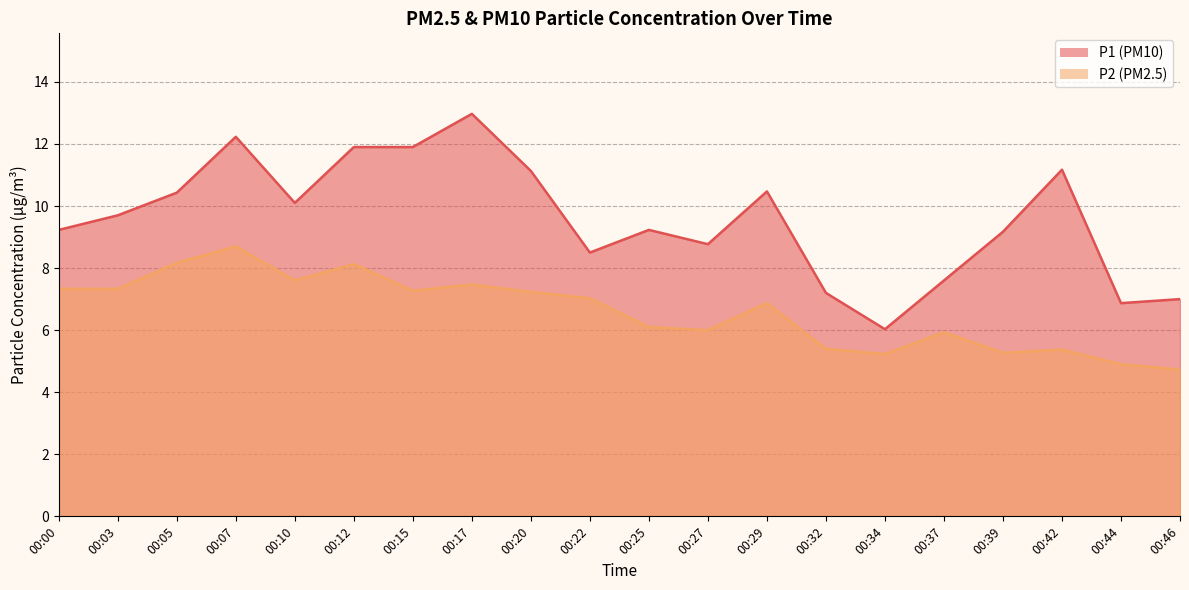

List the labels in order of P2 value, smallest first.

00:46, 00:44, 00:34, 00:39, 00:42, 00:32, 00:37, 00:27, 00:25, 00:29, 00:22, 00:20, 00:15, 00:00, 00:03, 00:17, 00:10, 00:12, 00:05, 00:07